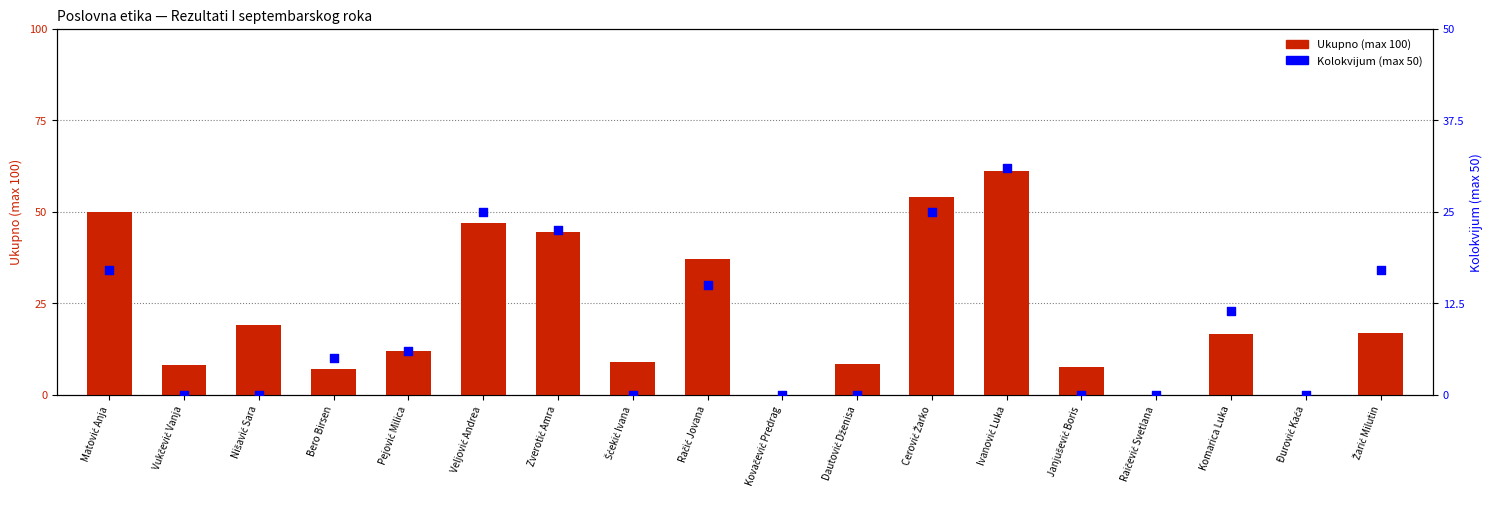

Which series has the largest Y range (max minus min)?

Ukupno (max 100)